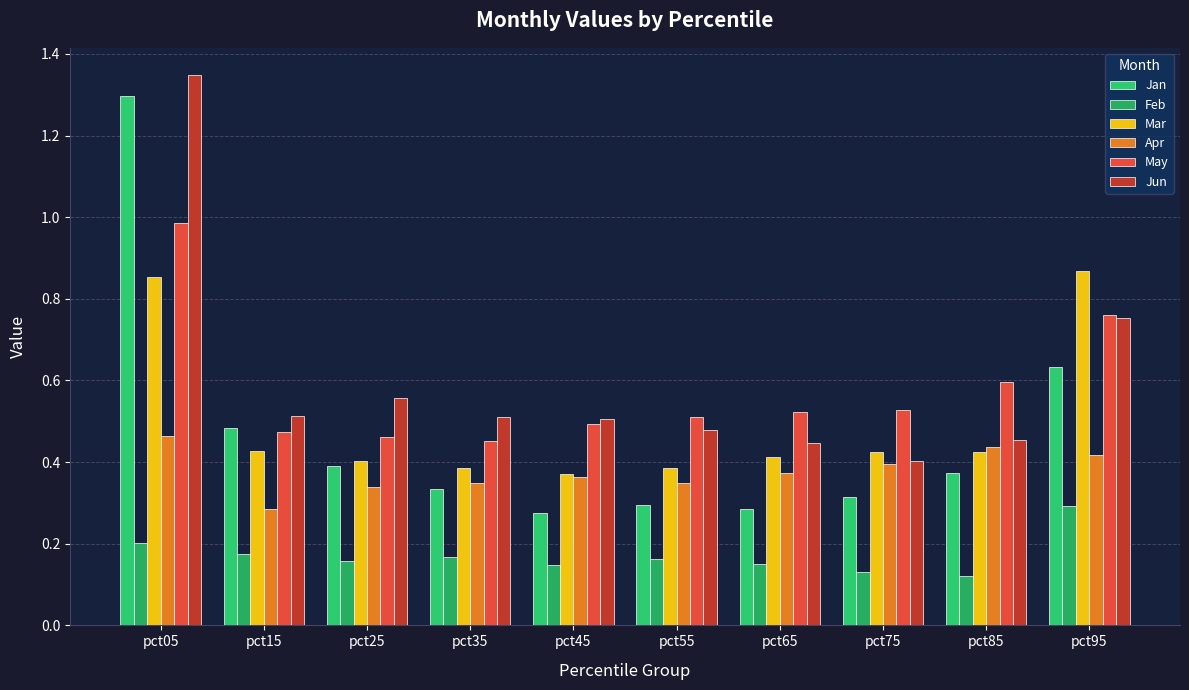

Between pct55 and pct75, which is larger?

pct75